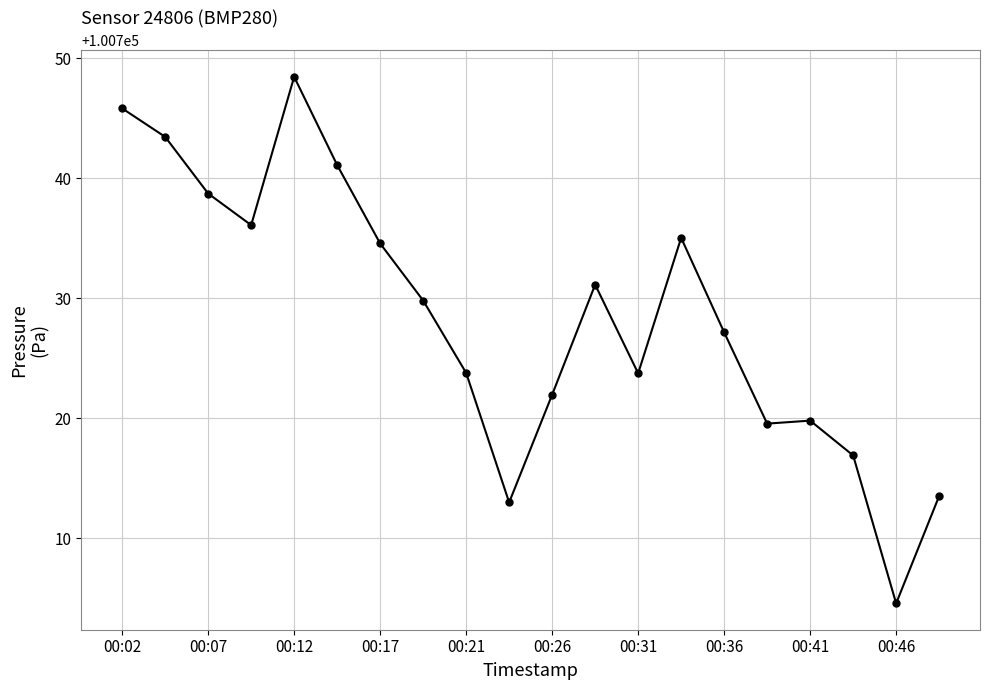

What is the maximum value shown in the chart?

100748.4